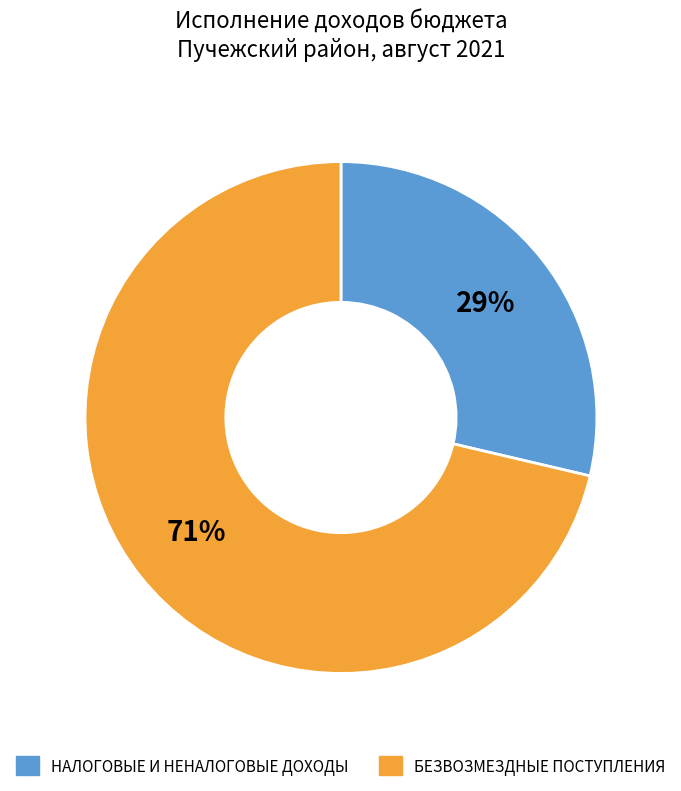

Count the number of slices in the pie.

2